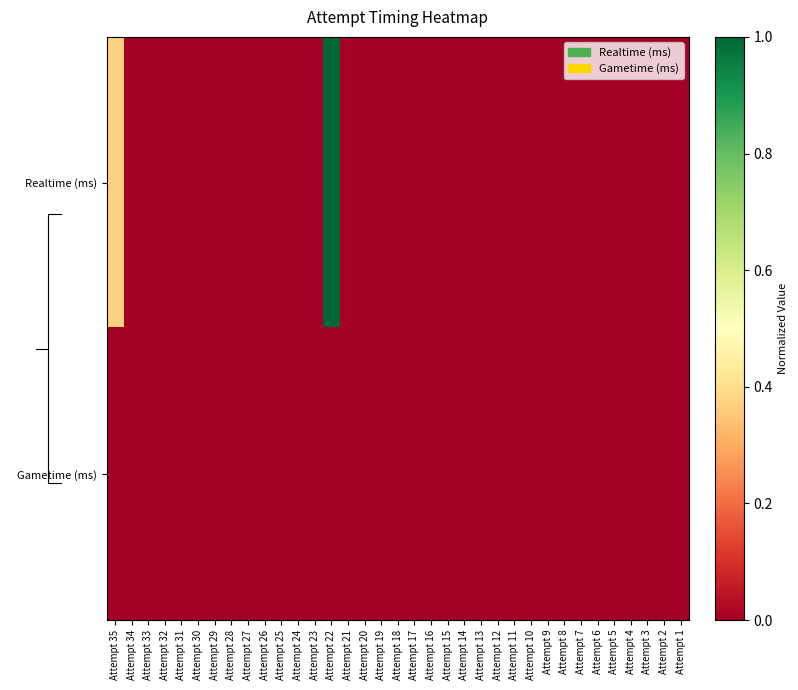

Is the value of Gametime (ms) at Attempt 25 greater than the value of Realtime (ms) at Attempt 29?

No